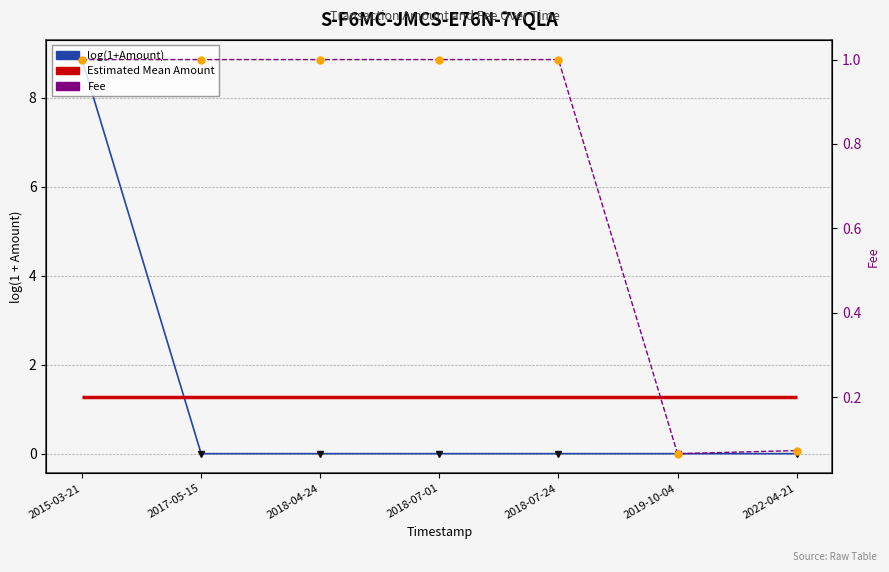

True or false: Fee Points and log(1+Amount) intersect in this chart.

True